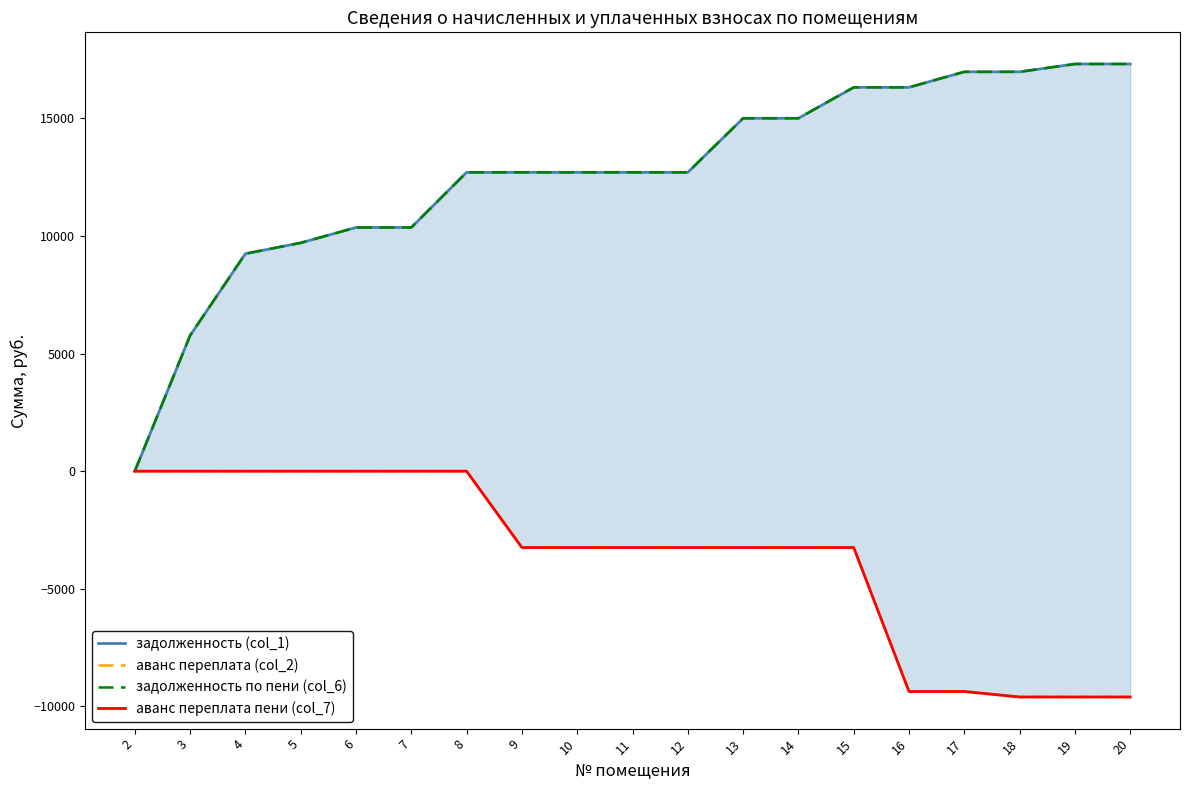

True or false: задолженность по пени (col_6) and задолженность (col_1) cross at least once.

False